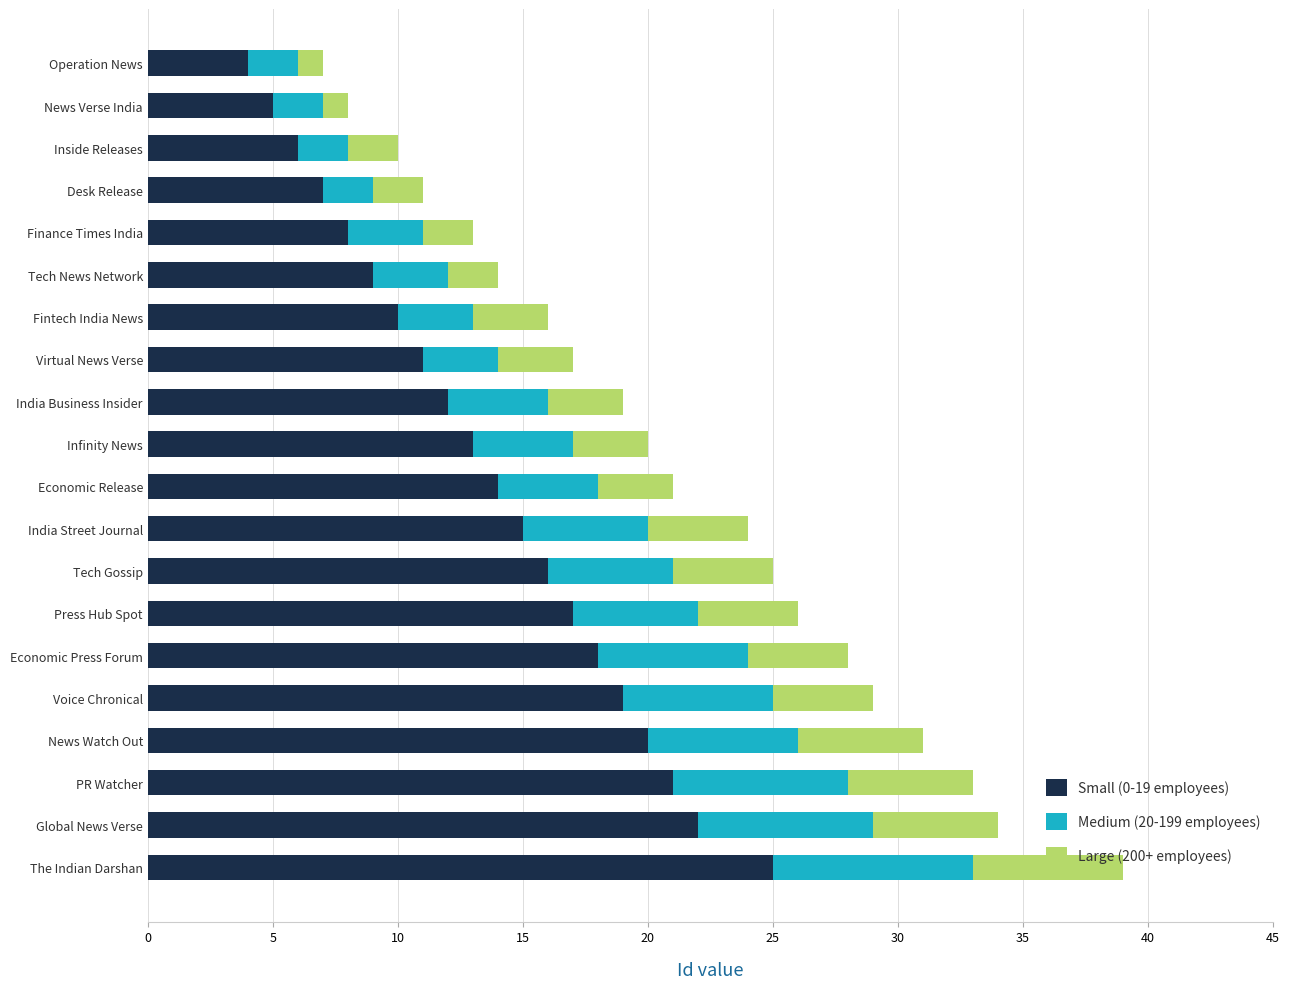

How many series are shown in this chart?

3